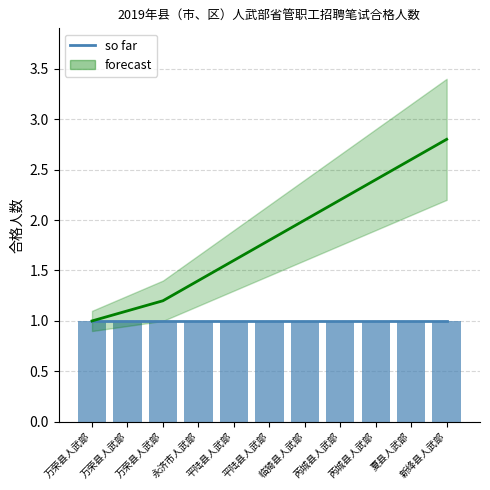

Between 平陆县人武部 and 万荣县人武部, which is larger?

平陆县人武部